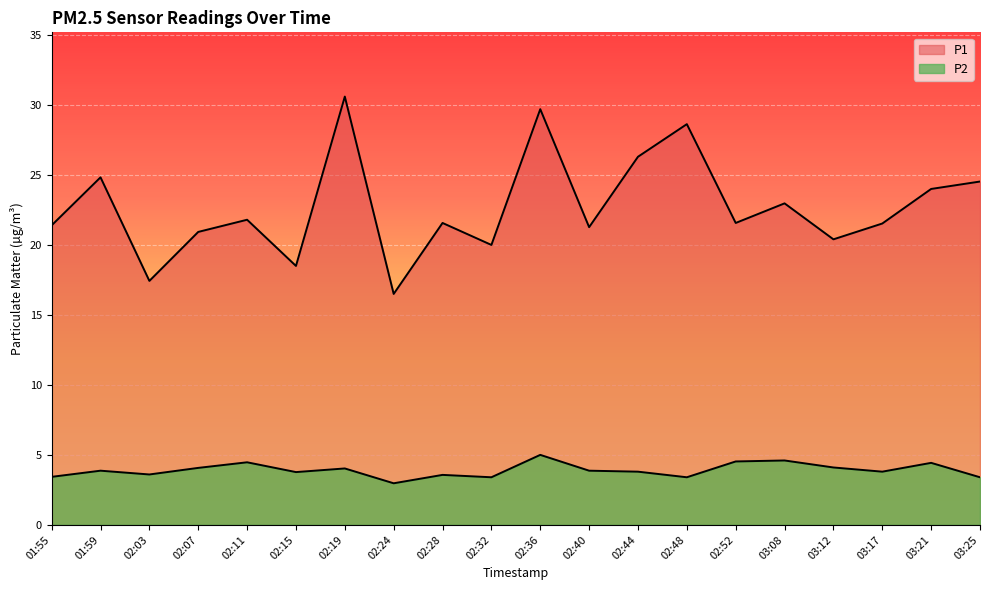

How many distinct data groups are displayed?

2